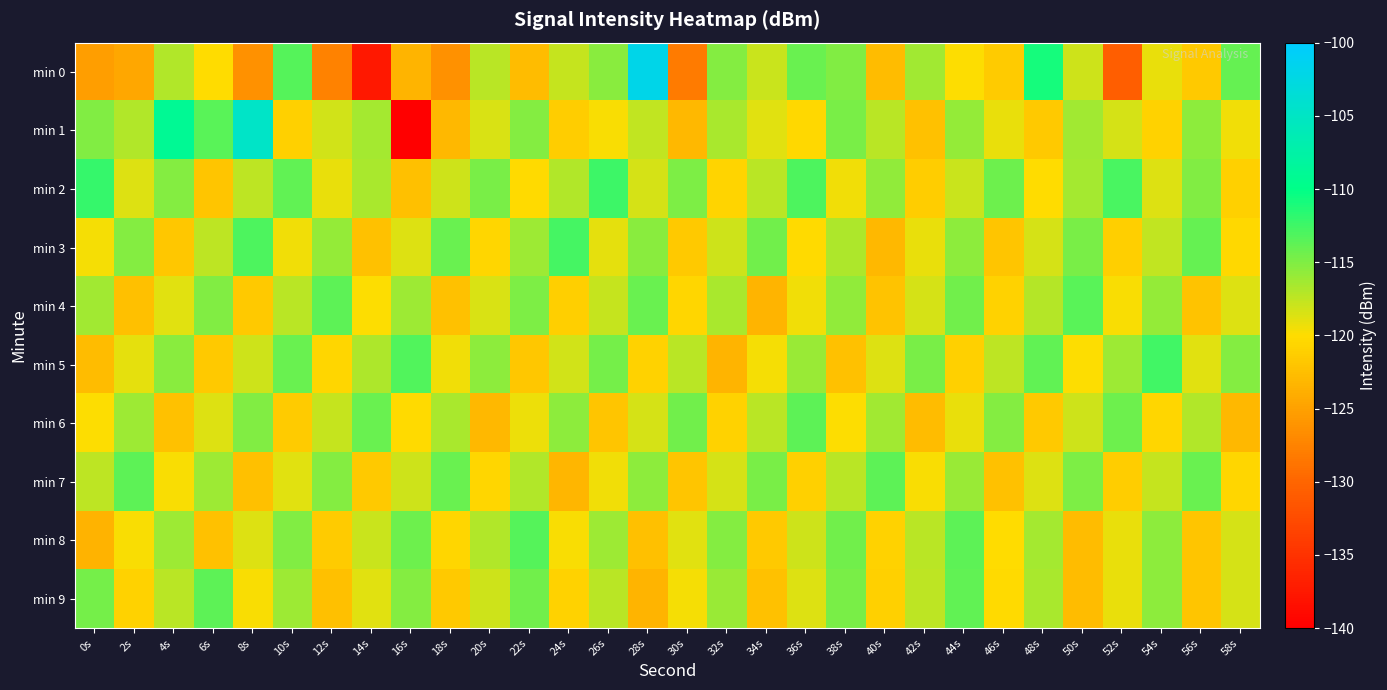

What is the total value across all series at 10s?

-1170.6